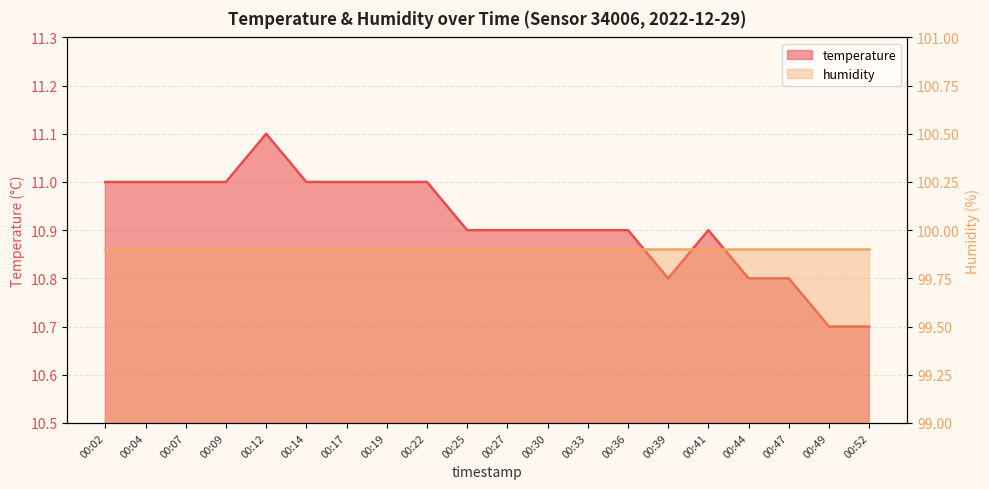

Is it true that the value at 00:49 is 10.7?

True